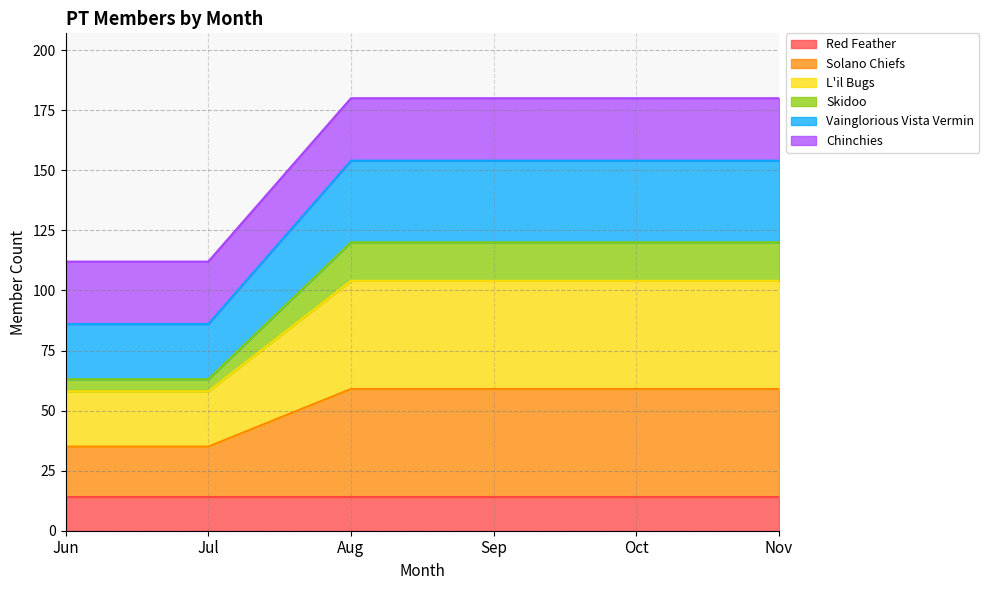

True or false: L'il Bugs and Solano Chiefs cross at least once.

False